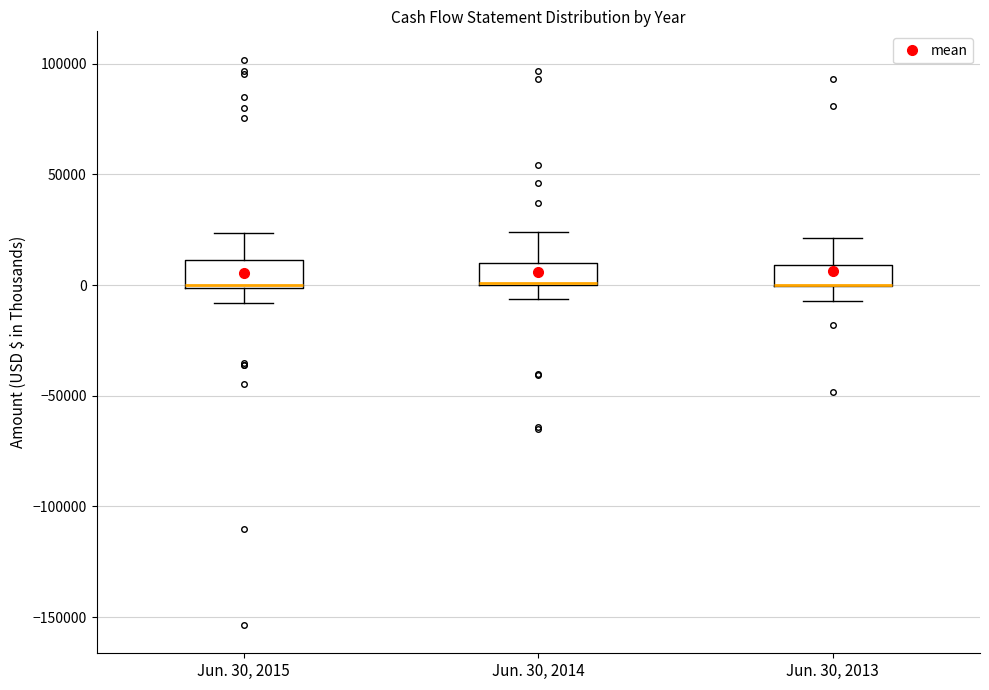

Where does the lower whisker of the box for Jun. 30, 2015 end on the y-axis? The values are not printed on the chart, so give them approximately, as read against the axis.

-10000